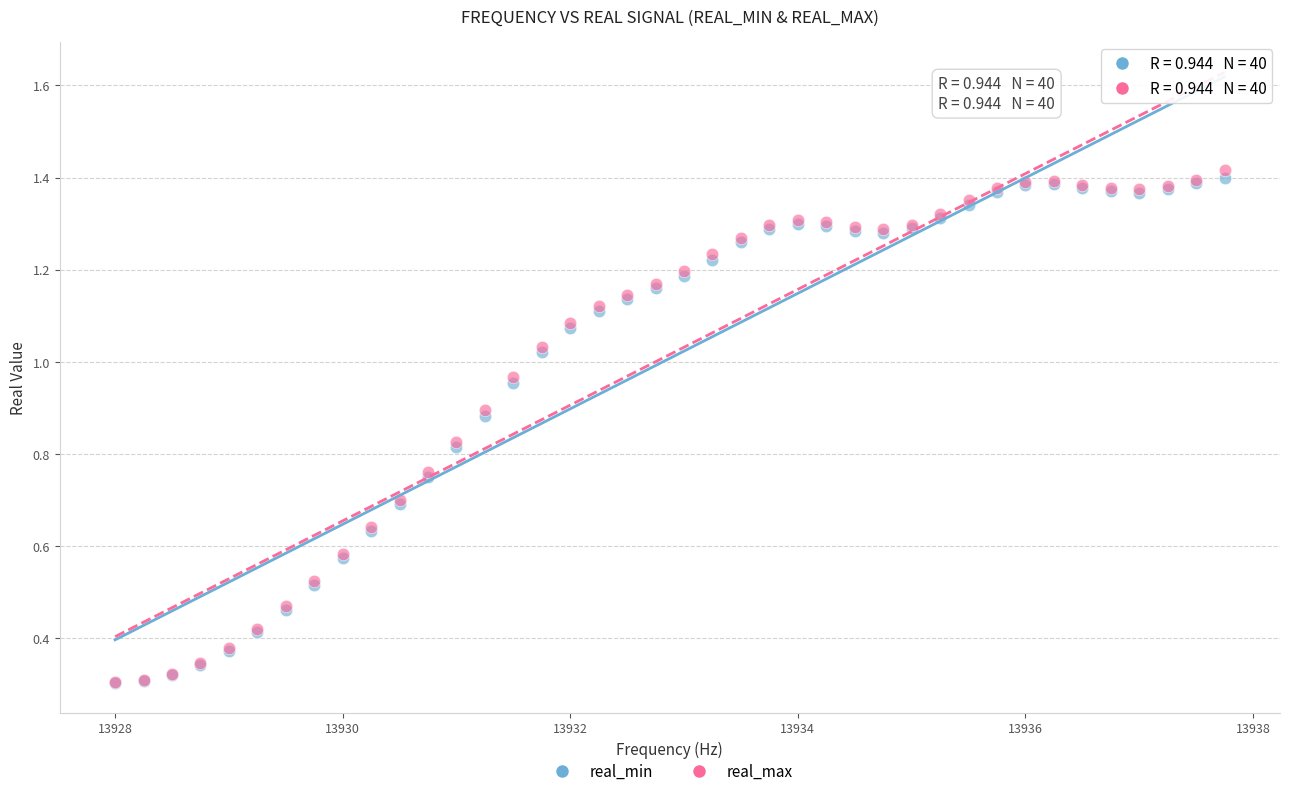

What are all the series names shown in the legend?

real_min, real_max